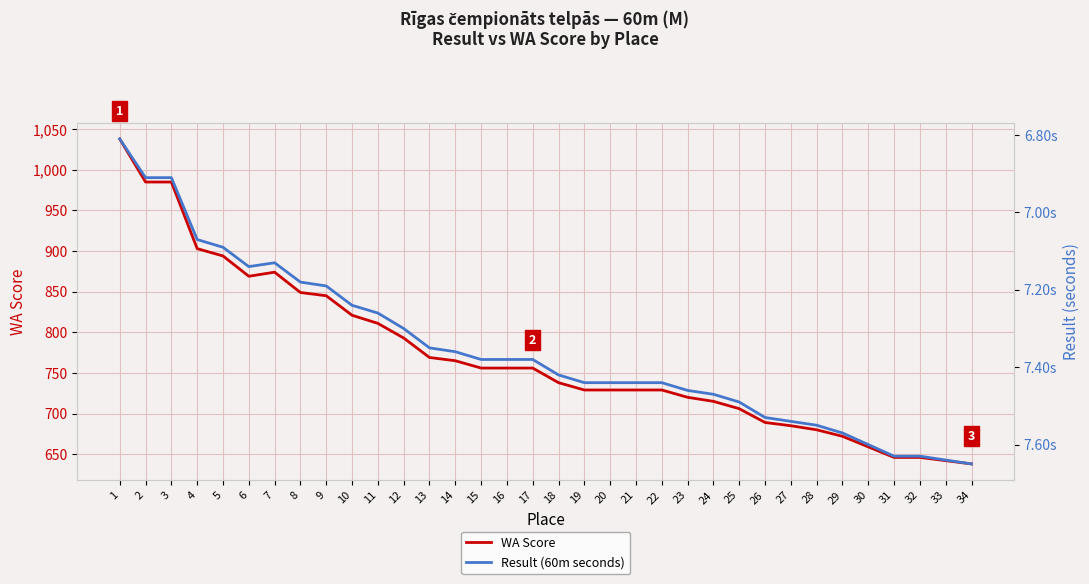

Where is WA Score nearest to the value 838?

9